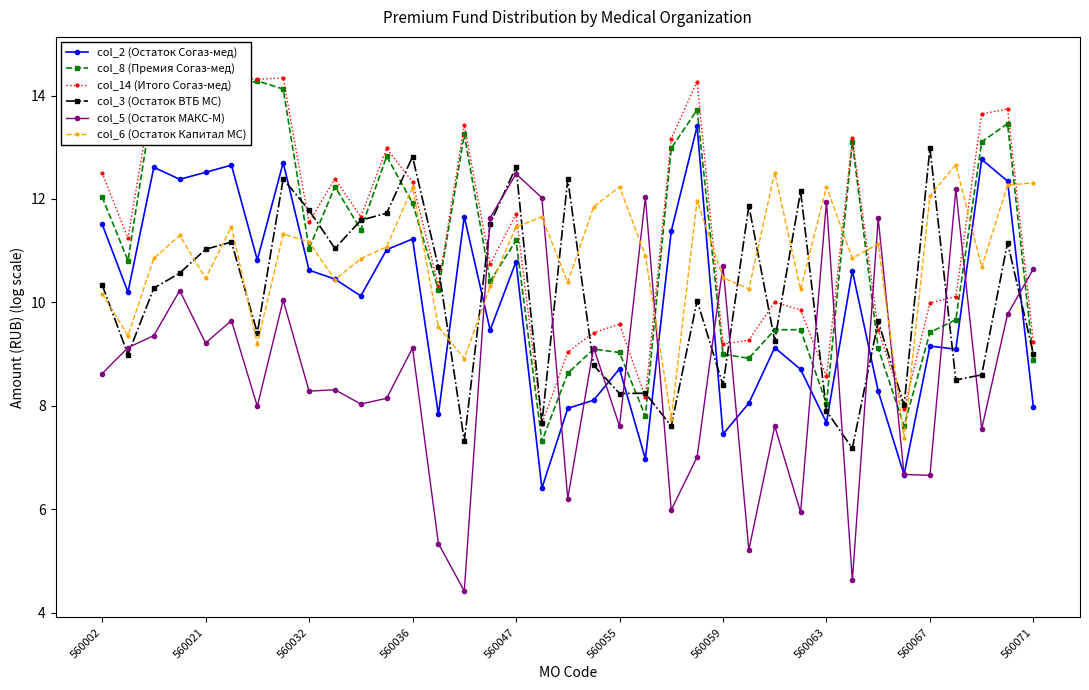

True or false: col_2 (Остаток Согаз-мед) and col_3 (Остаток ВТБ МС) cross at least once.

True